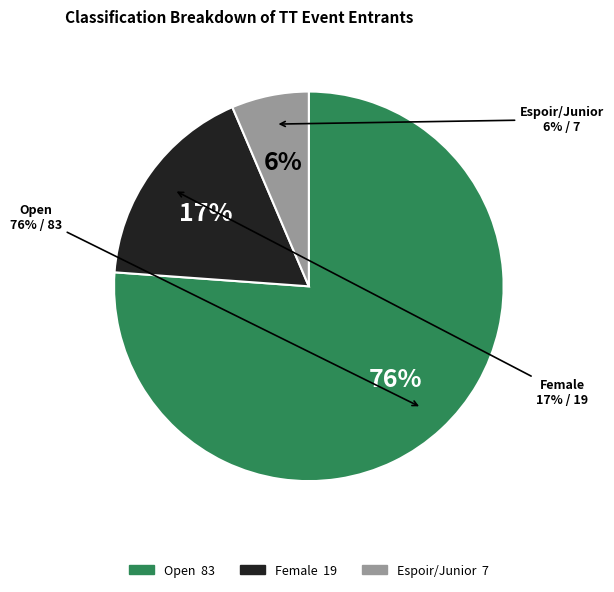

To the nearest percent, what is the average slice percentage?

33%